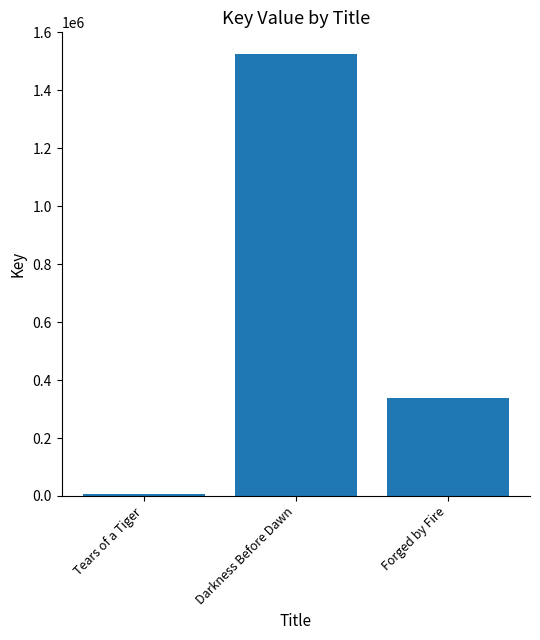

What is the change in value from Tears of a Tiger to Forged by Fire?

+330995